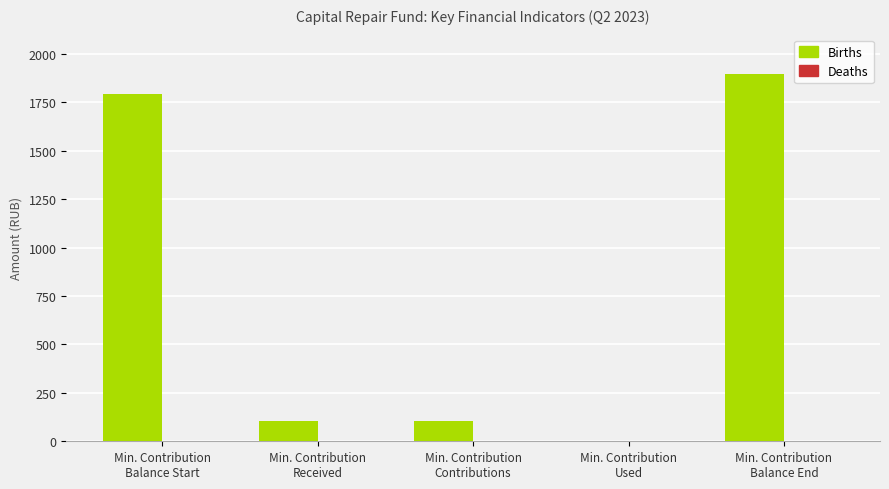

What is the maximum value shown in the chart?

1896.7